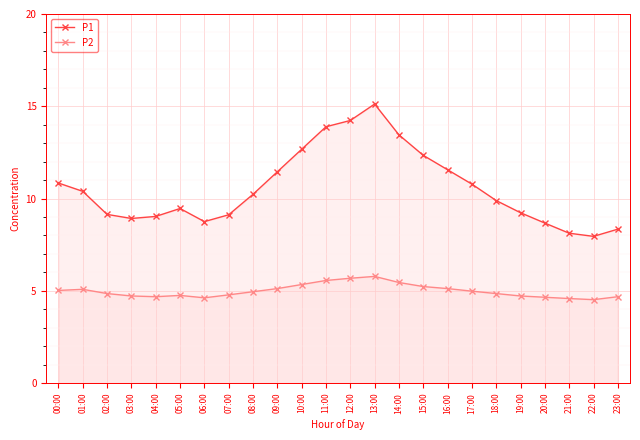

How many lines are shown in the chart?

2